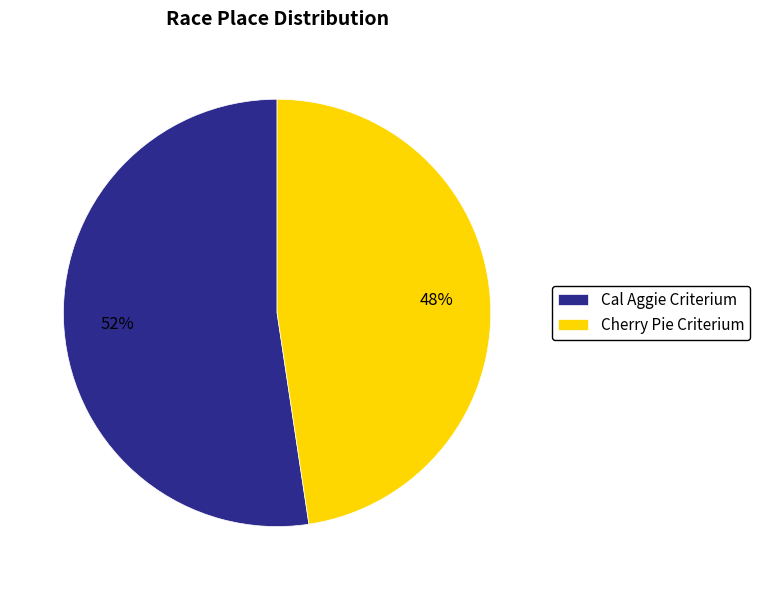

Between Cal Aggie Criterium and Cherry Pie Criterium, which is larger?

Cal Aggie Criterium